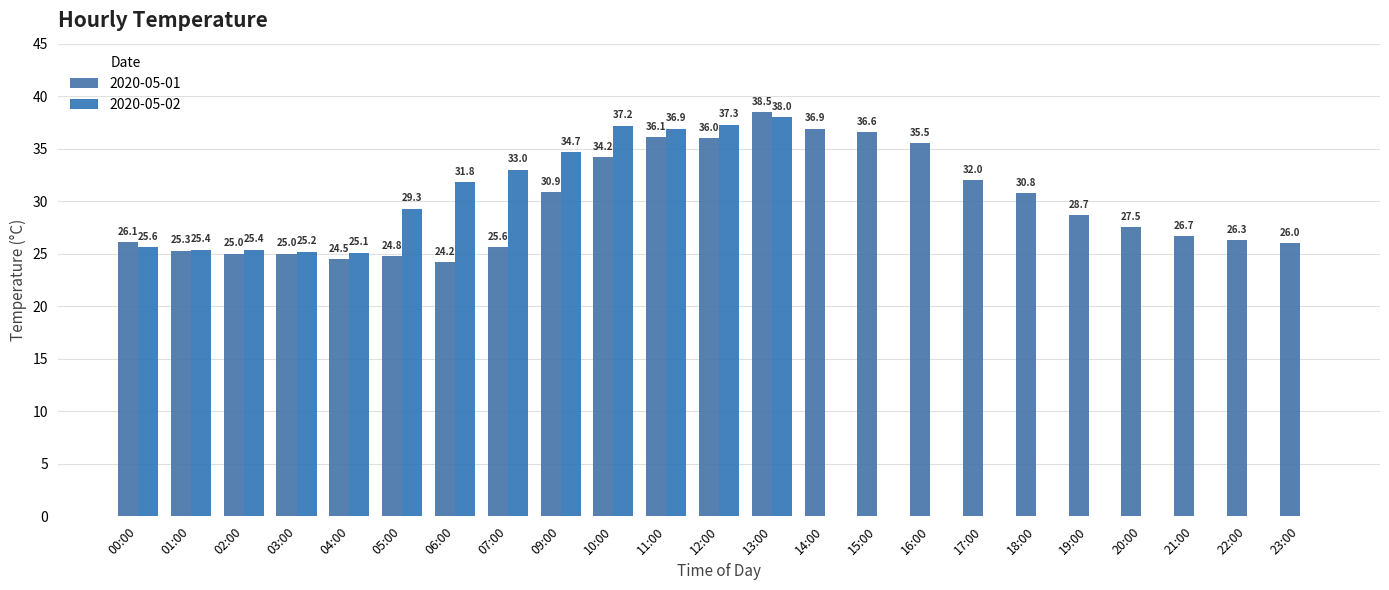

How many distinct data groups are displayed?

2